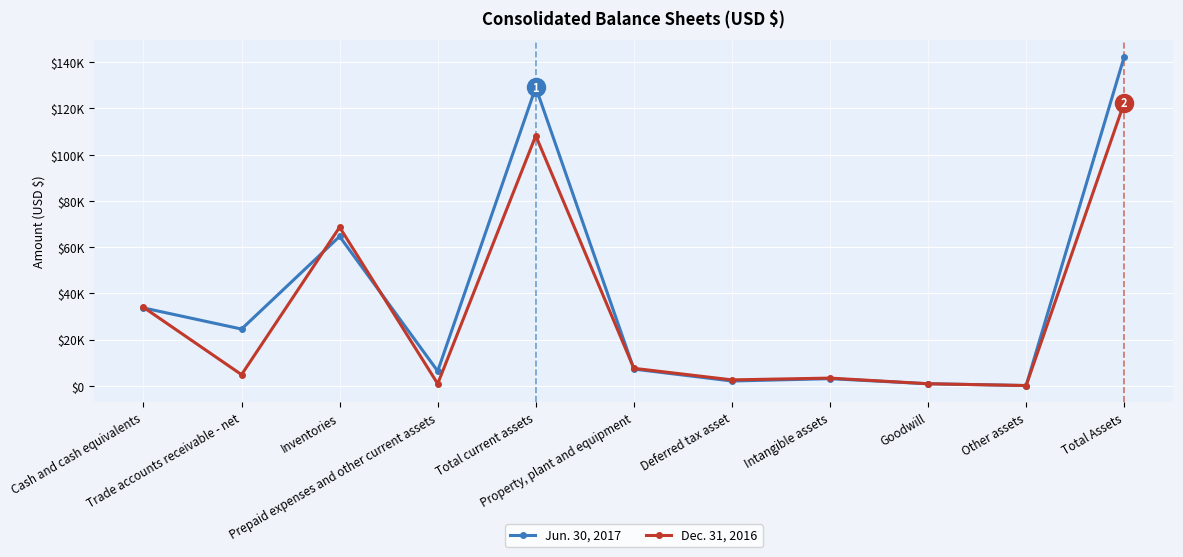

What position from the left is Inventories?

3